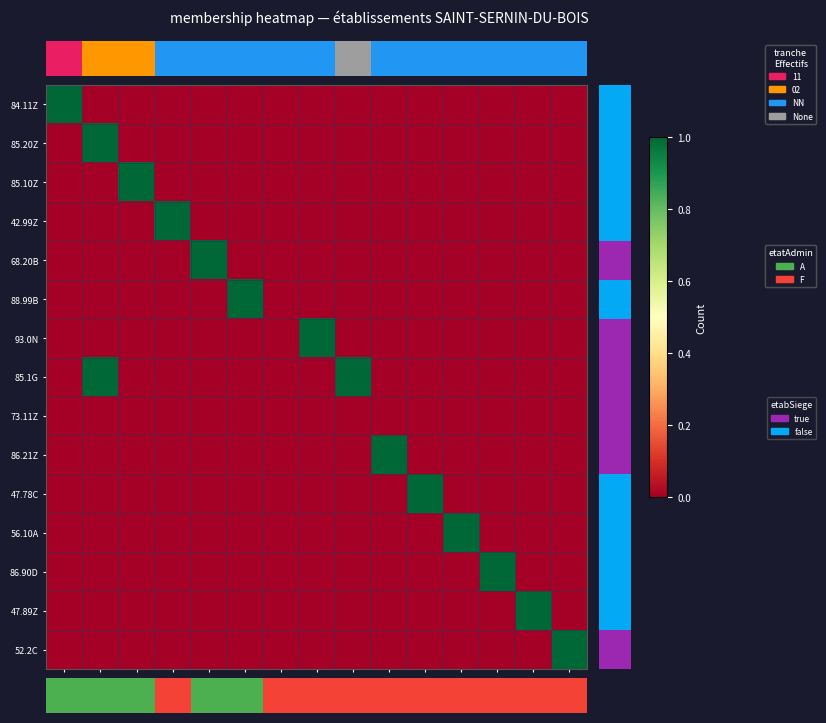

Rank the series at 00023 from highest to lowest value.

86.21Z, 84.11Z, 85.20Z, 85.10Z, 42.99Z, 68.20B, 88.99B, 93.0N, 85.1G, 73.11Z, 47.78C, 56.10A, 86.90D, 47.89Z, 52.2C